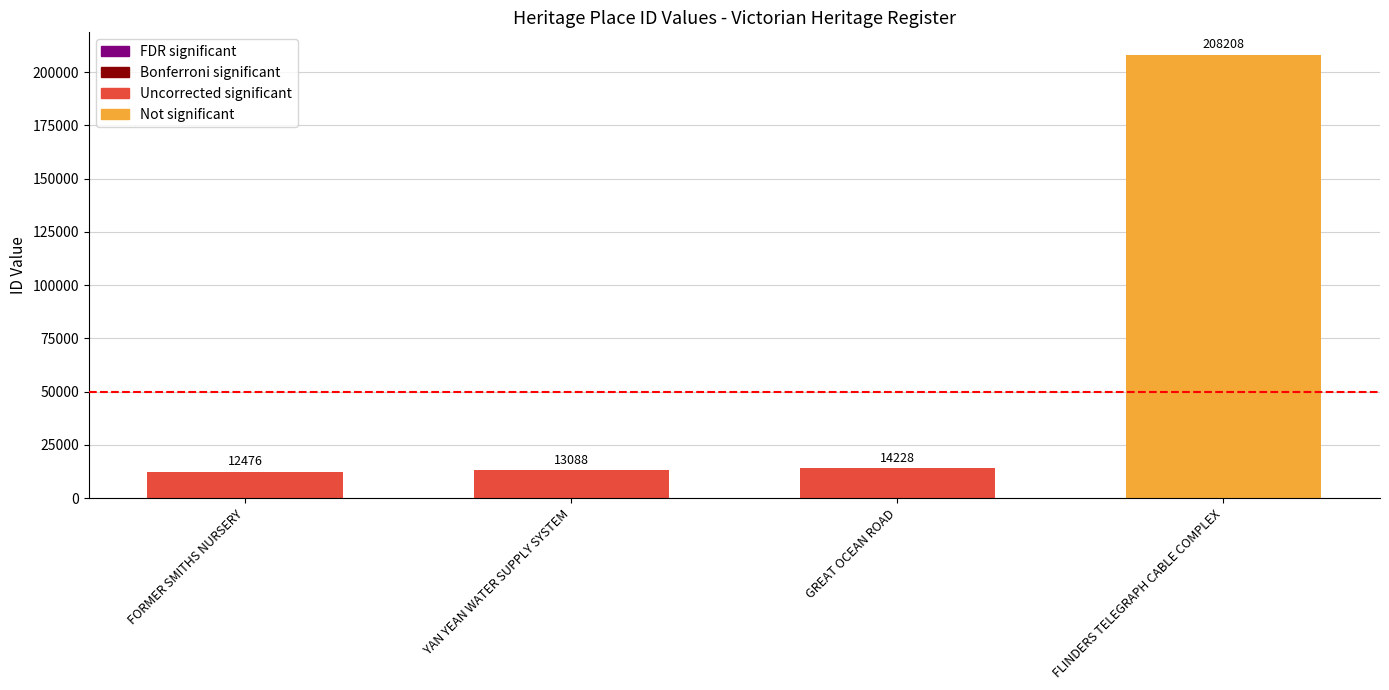

List the labels in order of value, largest first.

FLINDERS TELEGRAPH CABLE COMPLEX, GREAT OCEAN ROAD, YAN YEAN WATER SUPPLY SYSTEM, FORMER SMITHS NURSERY